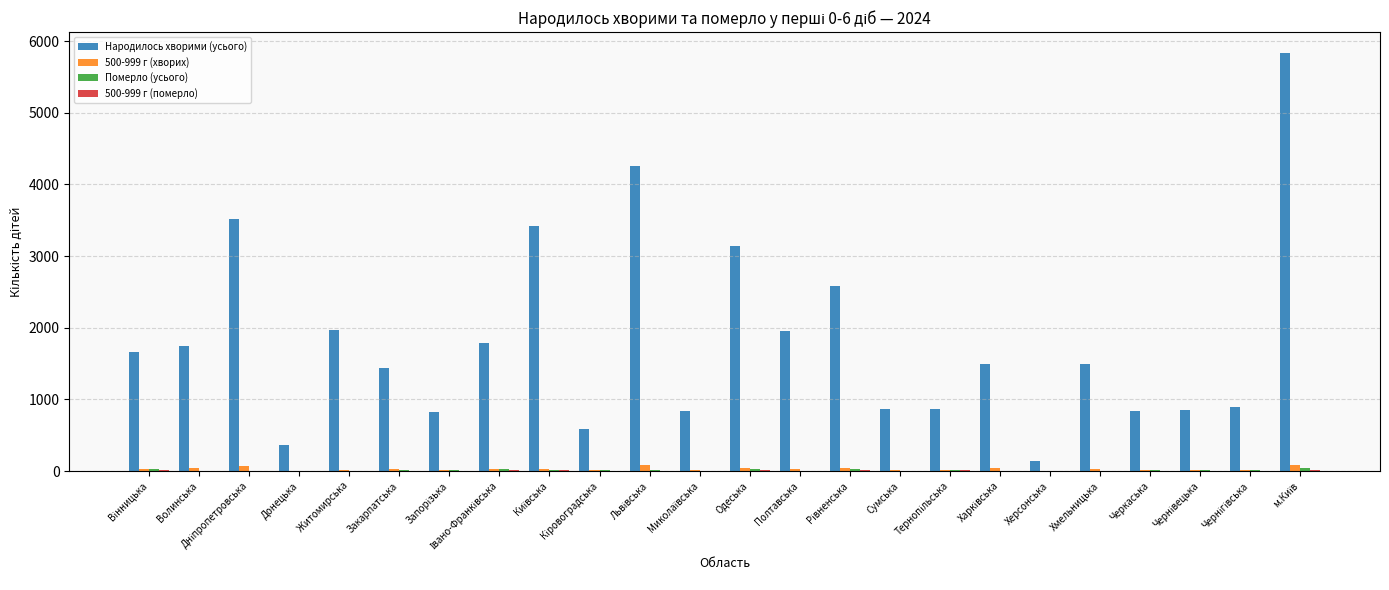

Which series has the largest total across all categories?

Народилось хворими (усього)